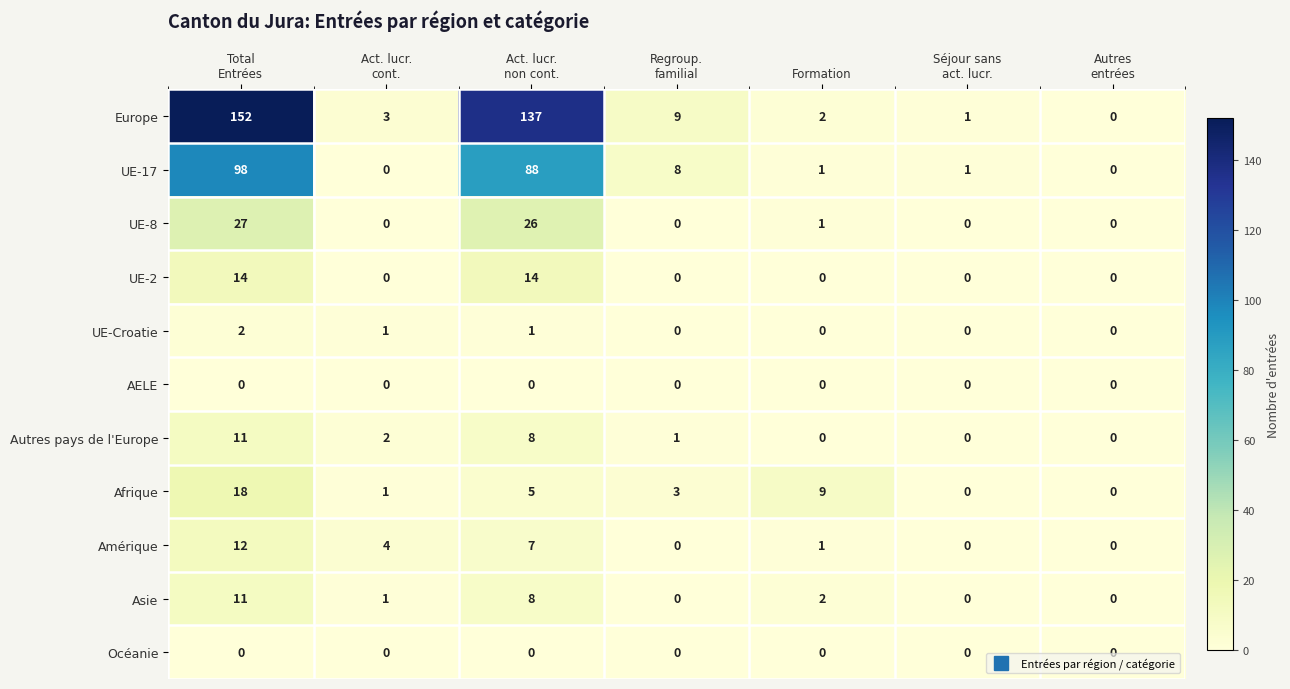

What is the total value across all series at Formation?

16